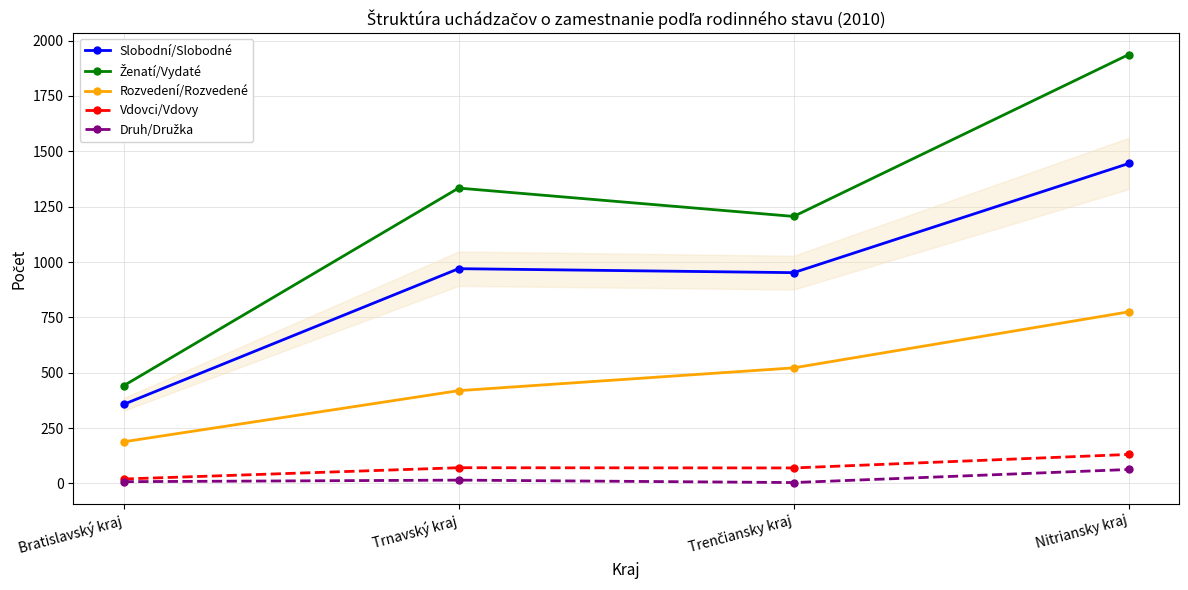

Reading right to left, extract all data points from this chart.

Slobodní/Slobodné: 1445	952	970	357
Ženatí/Vydaté: 1937	1206	1334	441
Rozvedení/Rozvedené: 775	522	419	188
Vdovci/Vdovy: 131	70	71	20
Druh/Družka: 63	4	15	8